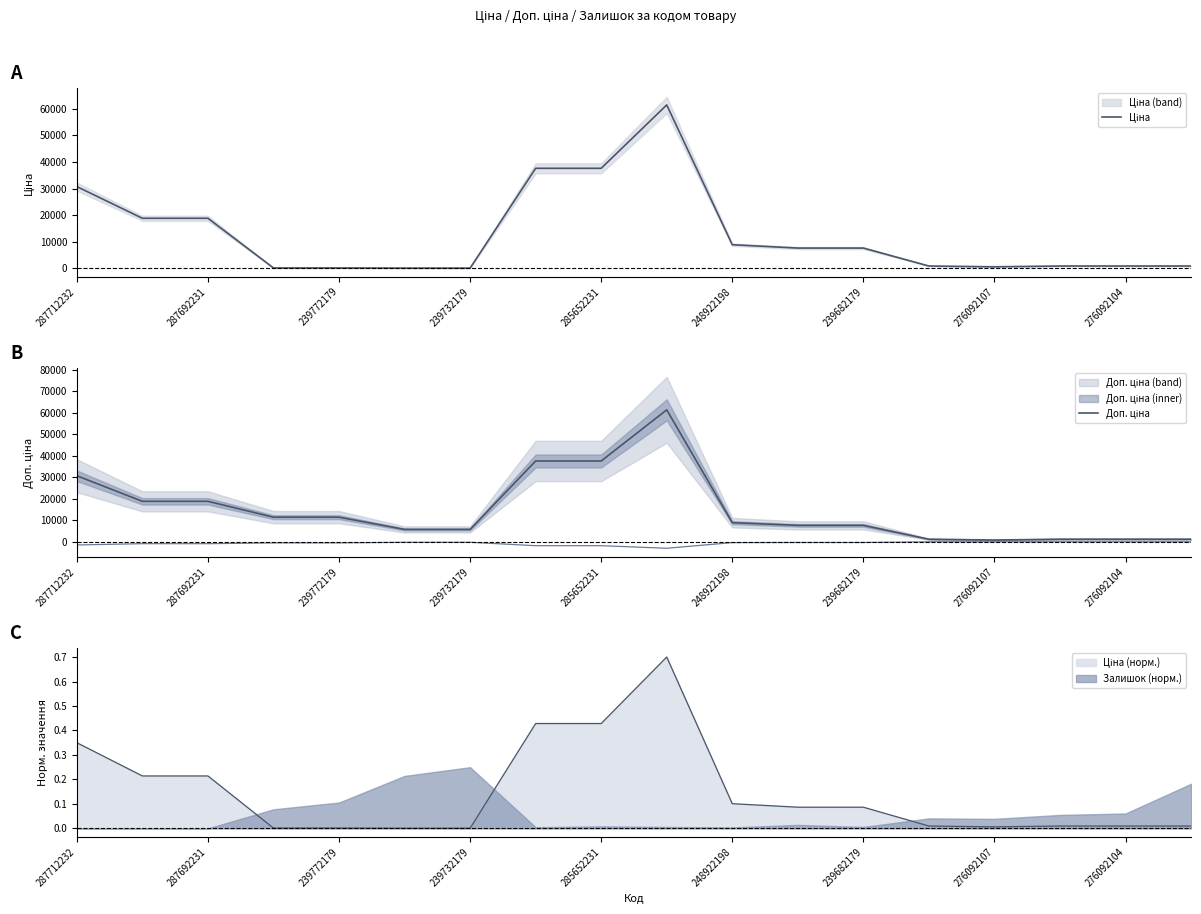

How many data points in Доп. ціна are less than 8856?

9